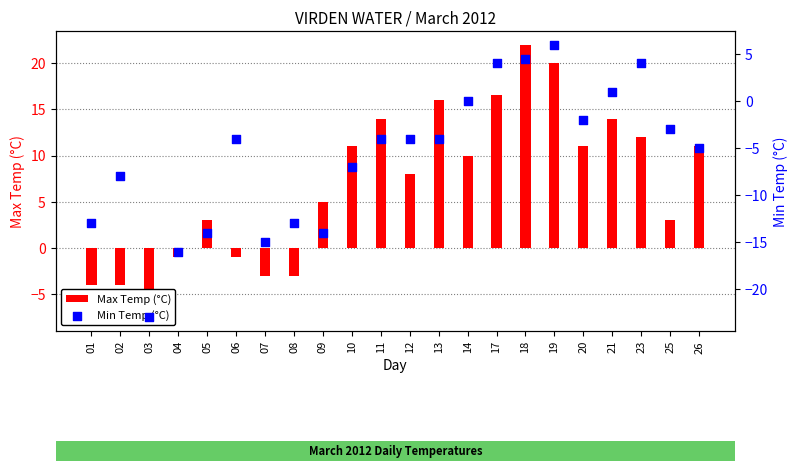

Which series has the largest total across all categories?

Max Temp (°C)